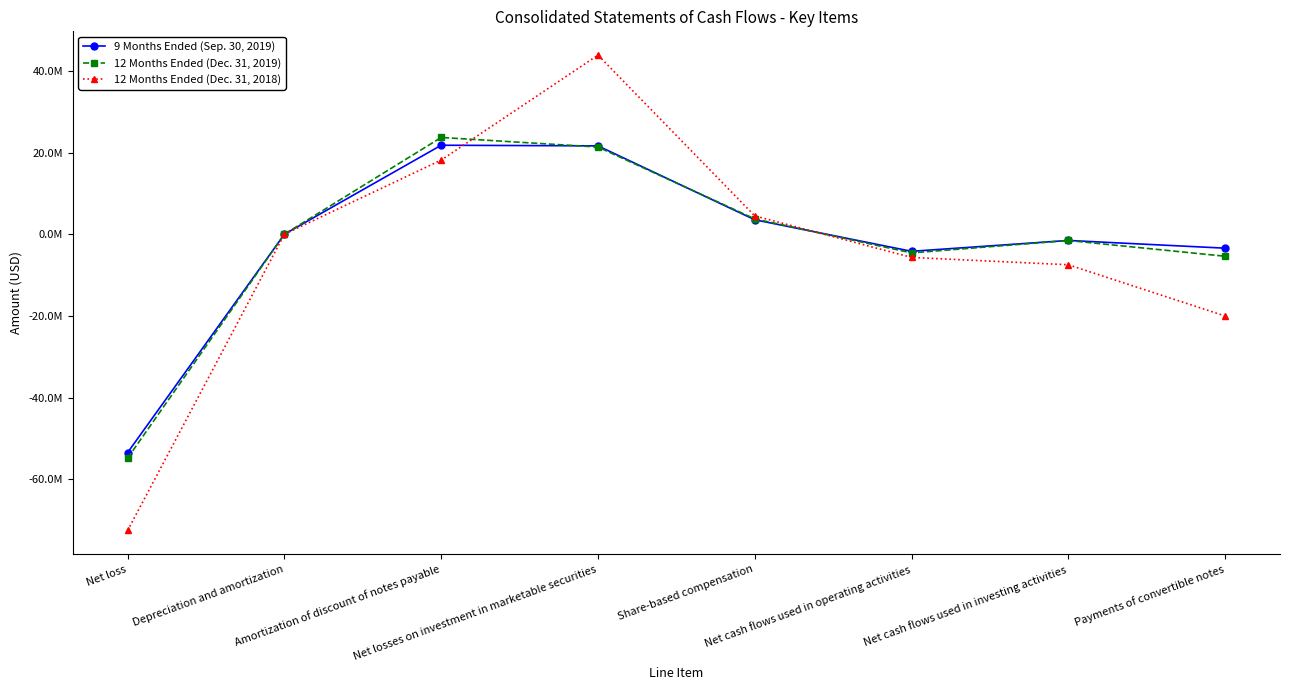

Which category has the highest value across all series?

Net losses on investment in marketable securities